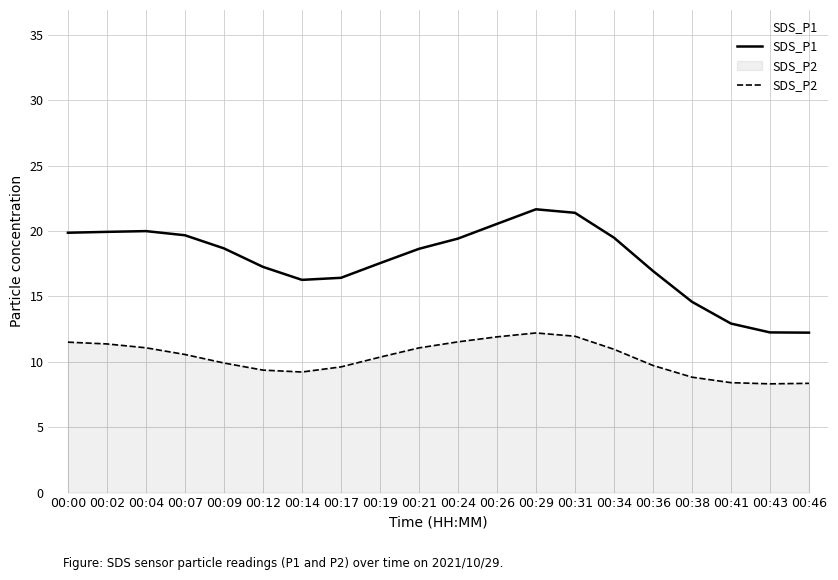

Reading right to left, list all the values displayed in this chart.

SDS_P1: 12.2	12.2	12.9	14.6	16.9	19.5	21.4	21.7	20.5	19.4	18.6	17.5	16.4	16.3	17.3	18.7	19.7	20.0	19.9	19.9
SDS_P2: 8.4	8.3	8.4	8.8	9.7	11.0	12.0	12.2	11.9	11.5	11.1	10.4	9.6	9.2	9.4	9.9	10.6	11.1	11.4	11.5